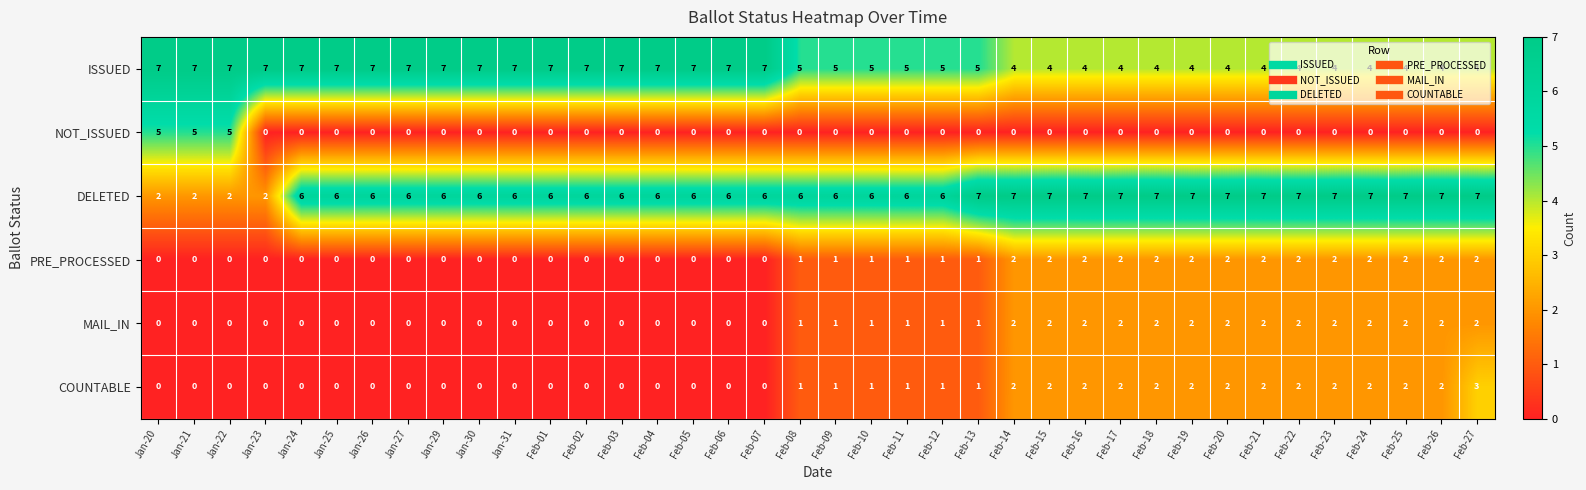

Which series has the largest total across all categories?

DELETED